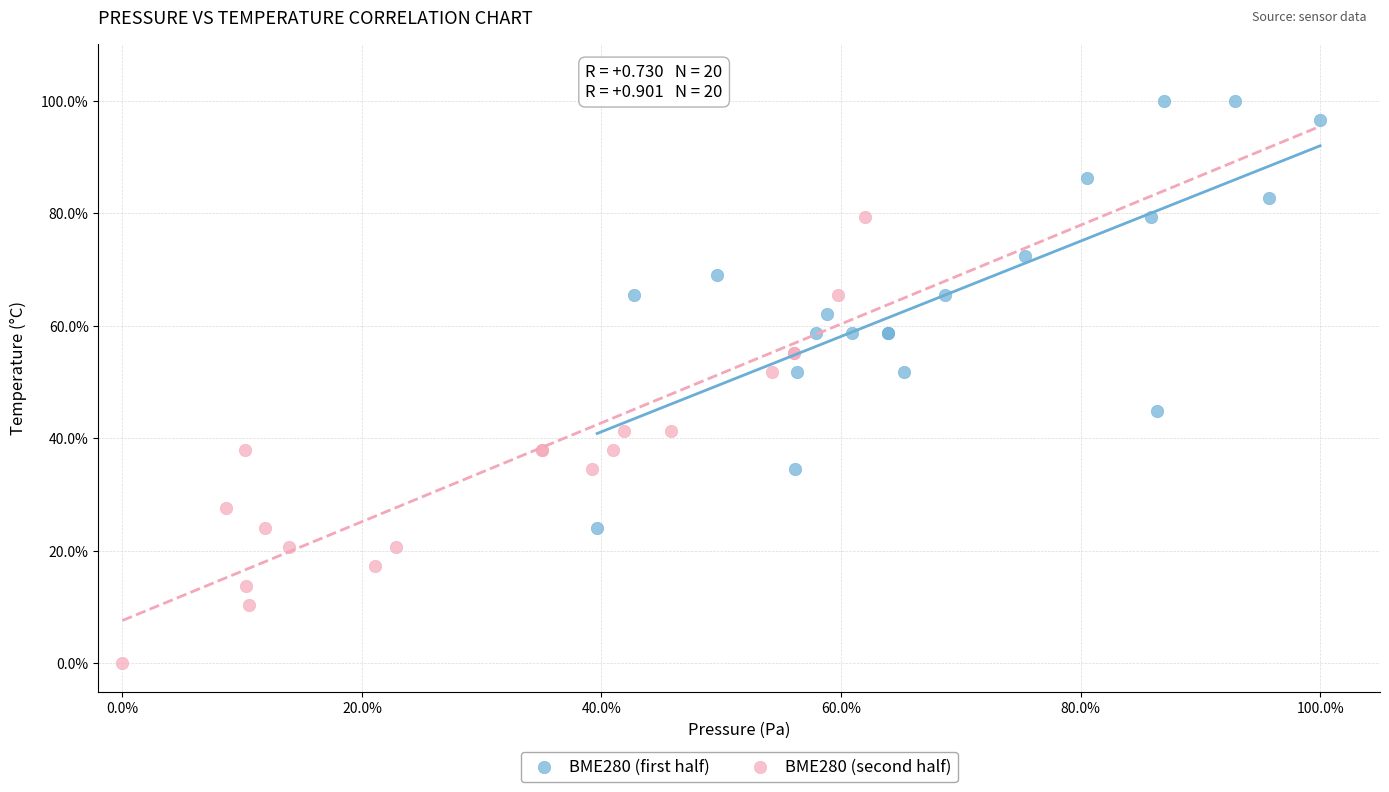

Which series contains the highest Y value?

BME280 (first half)